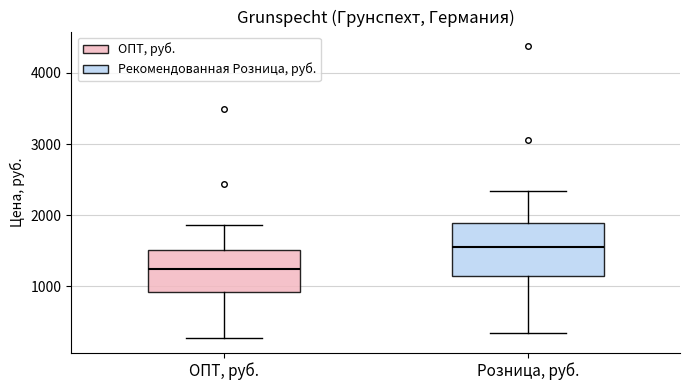

Reading left to right, read every box against the y-axis: the position of its median line, the range the box covers, and the ends of its whiskers. The values are not printed on the chart, so give them approximately, as read against the axis.

ОПТ, руб.: median 1200, box 900 to 1500, whiskers 300 to 1900
Розница, руб.: median 1600, box 1100 to 1900, whiskers 400 to 2300